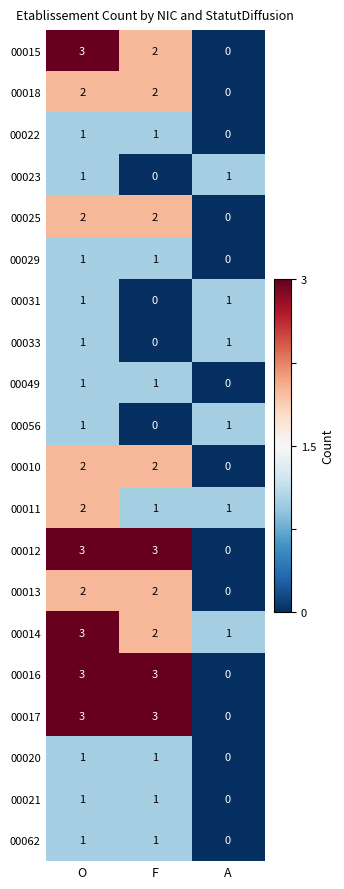

At which category is the sum across all series the highest?

O